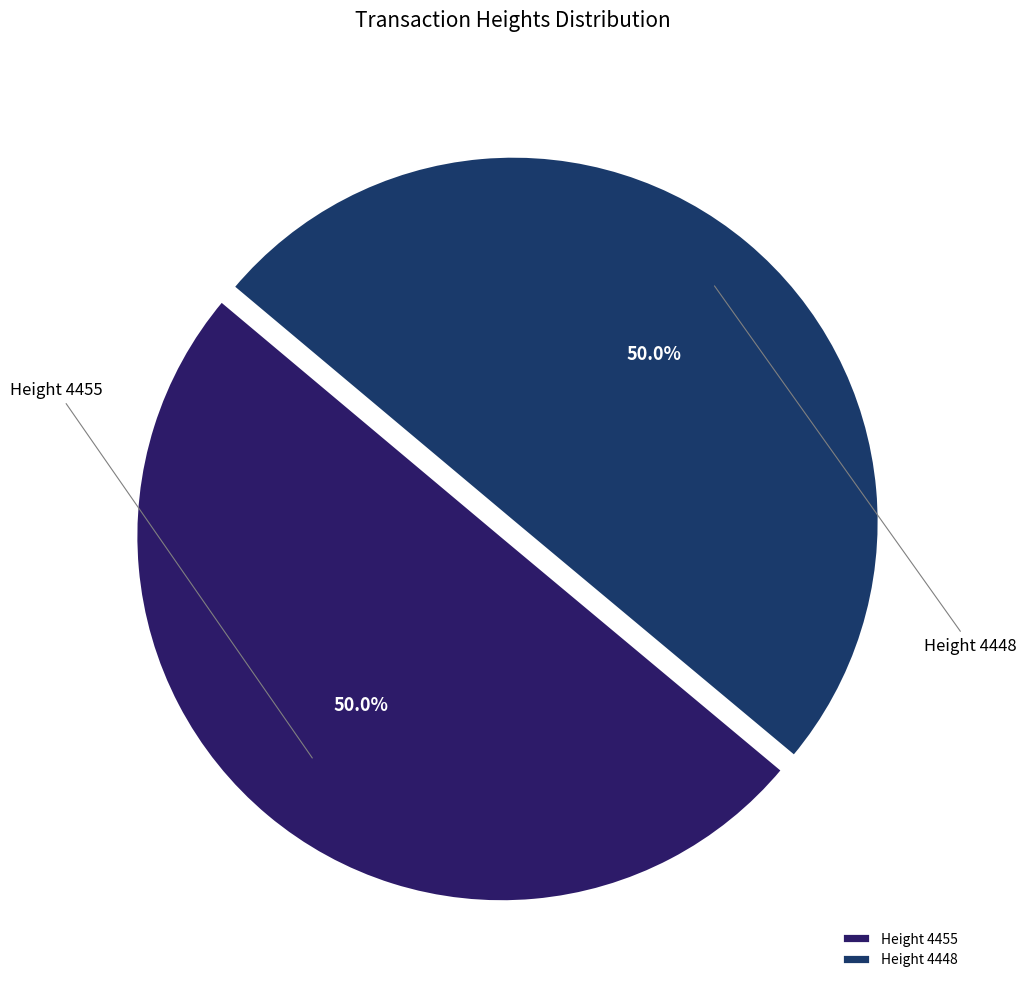

To the nearest percent, what is the average slice percentage?

50%